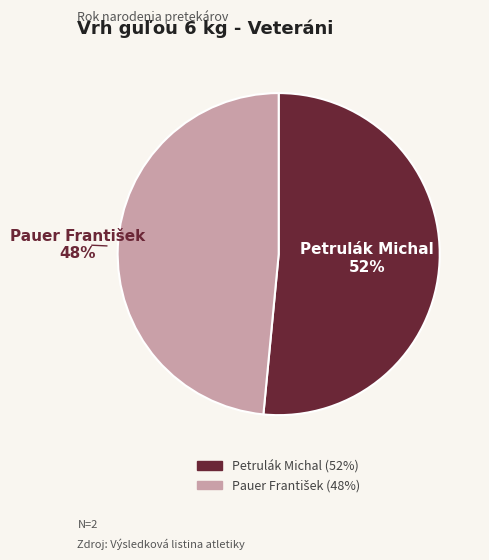

To the nearest percent, what is the average slice percentage?

50%